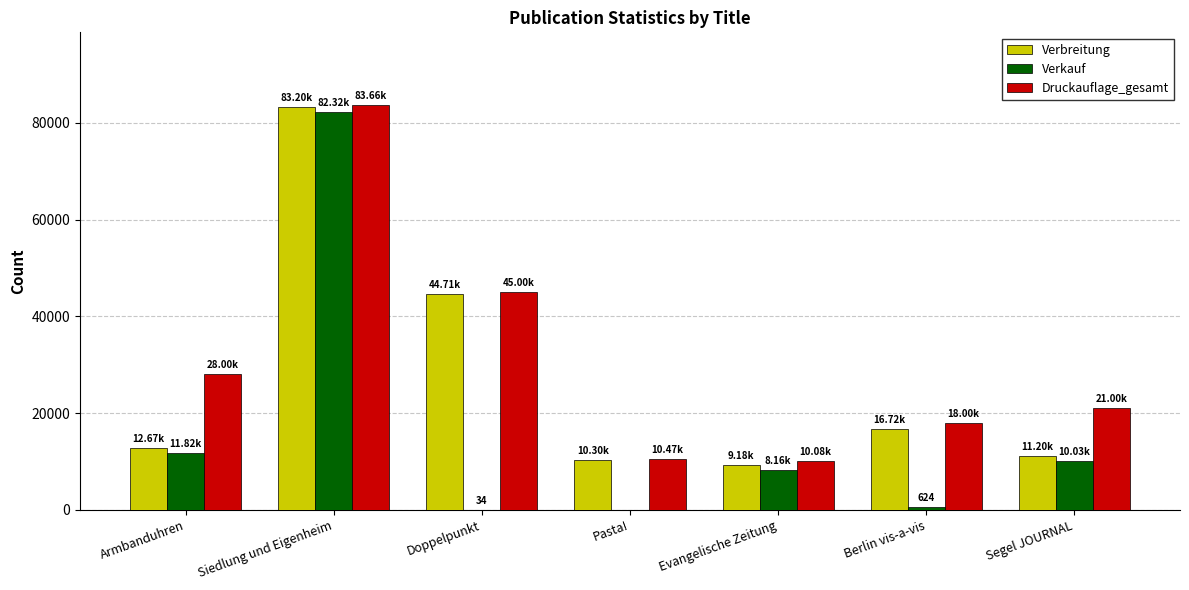

Does the chart contain stacked bars?

No